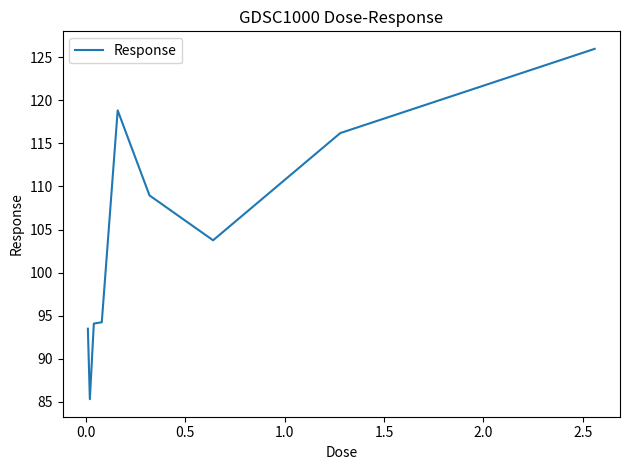

What is the difference between the maximum and minimum values?

40.7